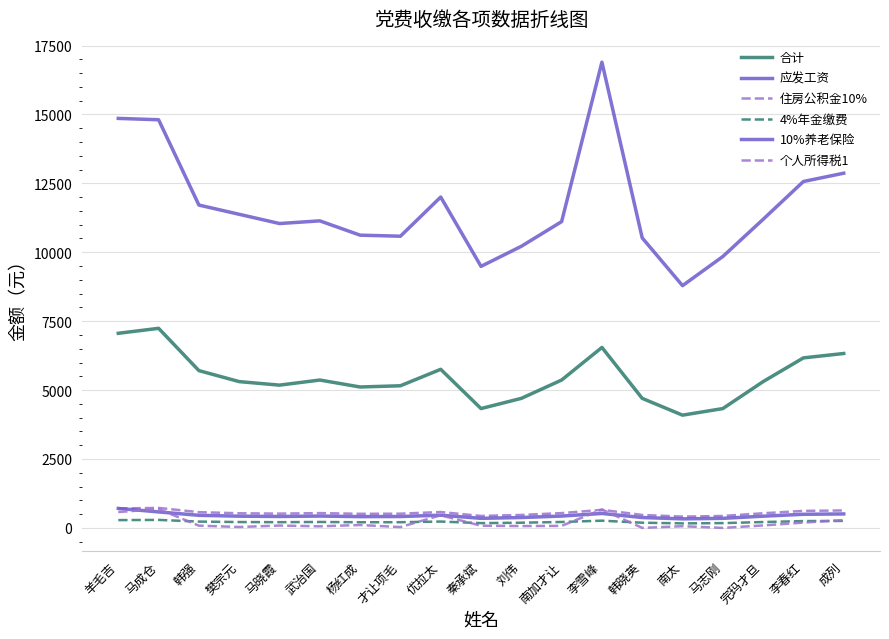

Is this an area chart (filled region under the line)?

No